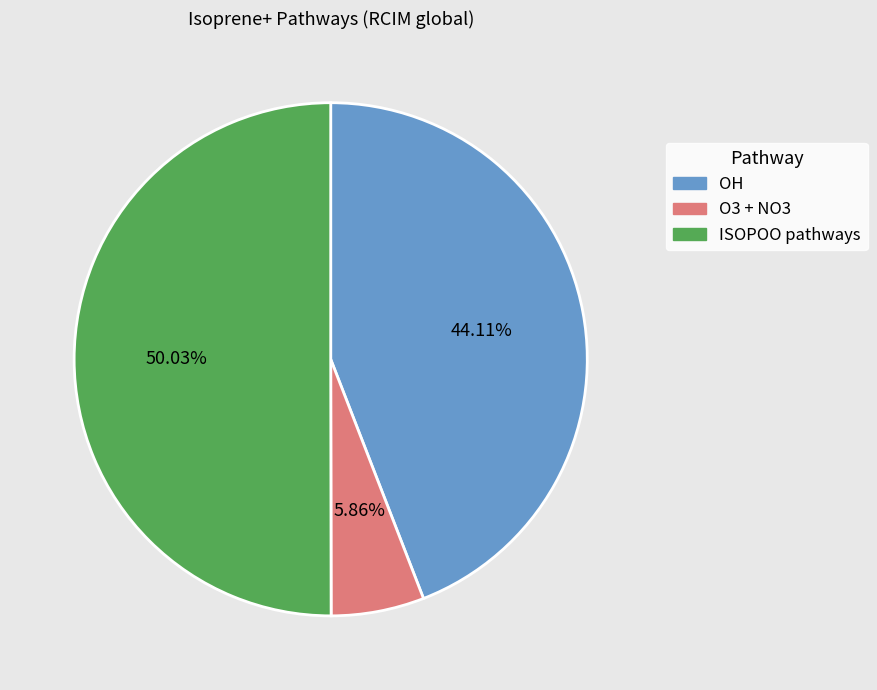

Approximately how many times larger is the value at OH compared to O3 + NO3?

7.5